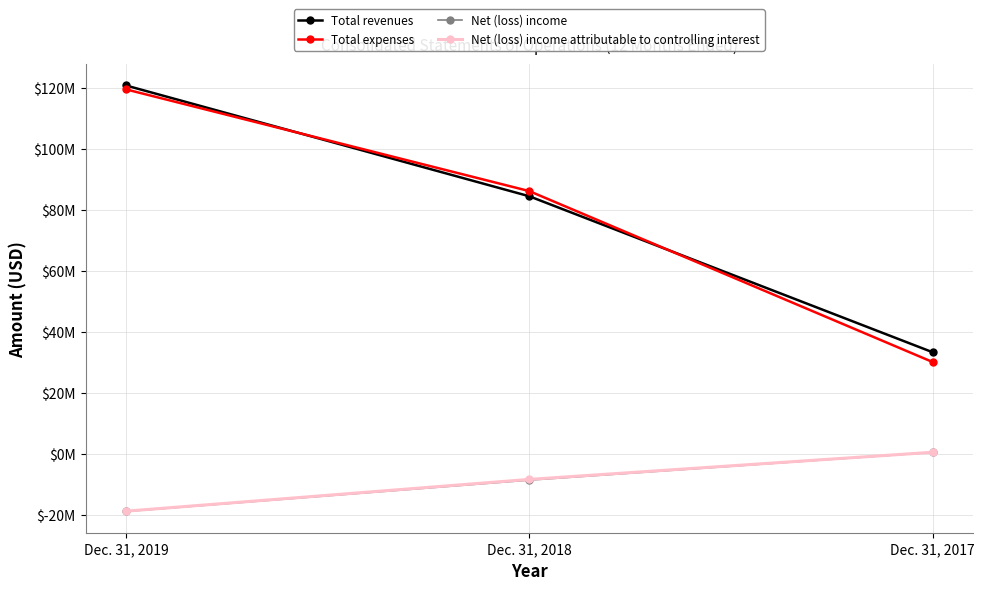

Reading right to left, transcribe all the data shown in this chart.

Total revenues: 33333000	84456000	120770000
Total expenses: 30127000	86147000	119495000
Net (loss) income: 508000	-8586000	-18851000
Net (loss) income attributable to controlling interest: 541000	-8354000	-18769000